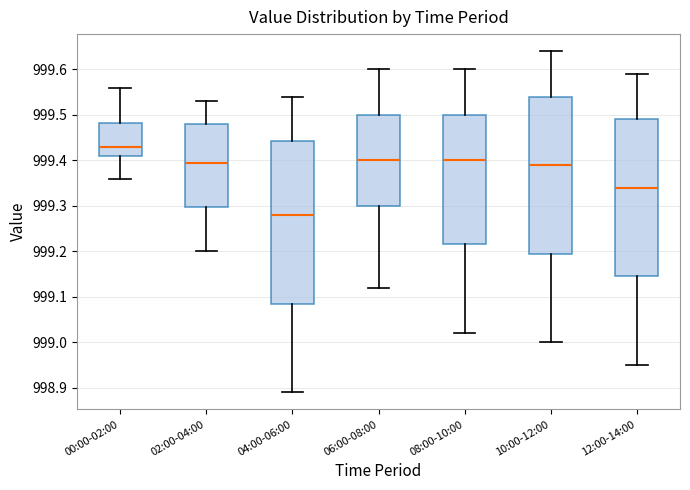

Comparing the boxes themselves (not the whiskers), which one is the tallest?

04:00-06:00